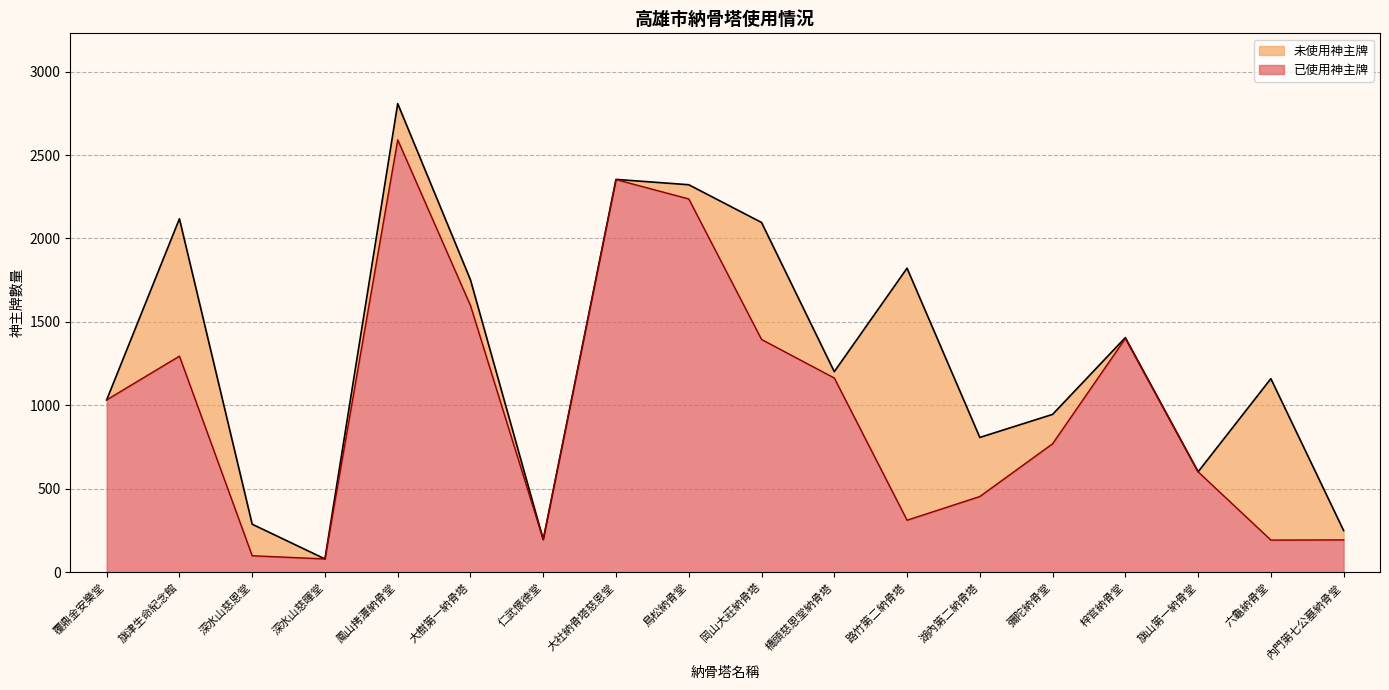

How many interior local valleys (lower than both neighbors) does the data have?

4